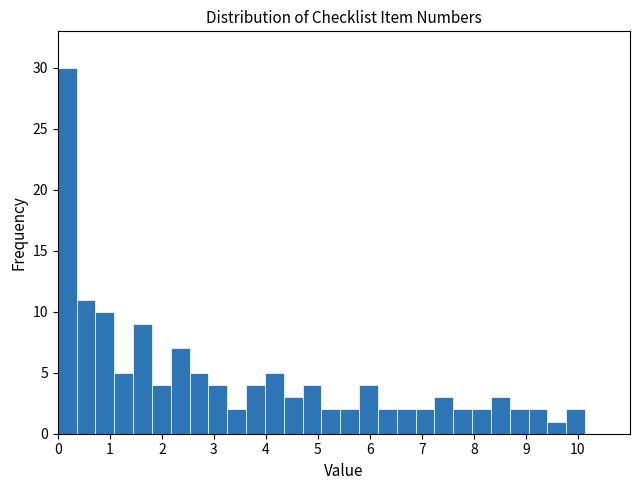

Read against the x-axis, roughly where is the centre of the tallest bar?

0.2